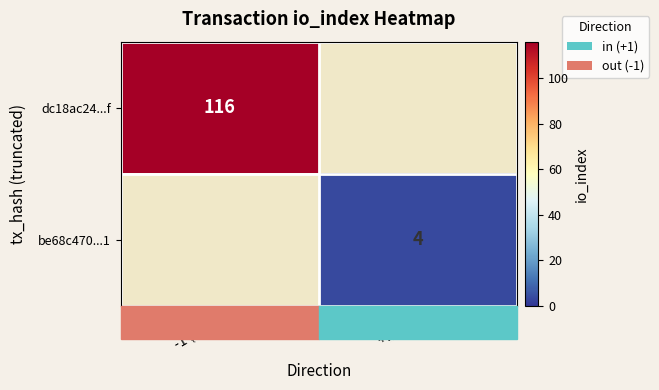

The value of be68c470...1 at +1 (in) is 4. True or false?

True